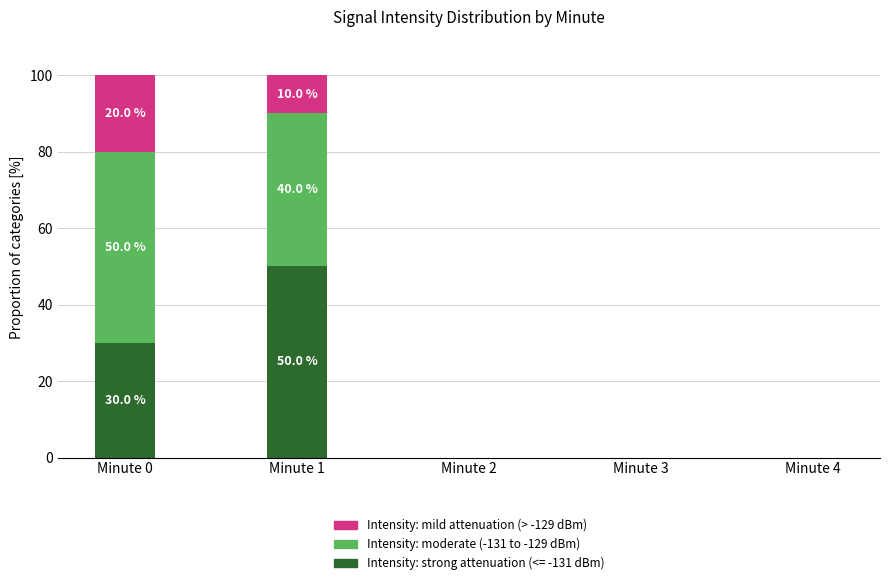

The Intensity: strong attenuation (<= -131 dBm) series shows 0 at Minute 3. True or false?

True